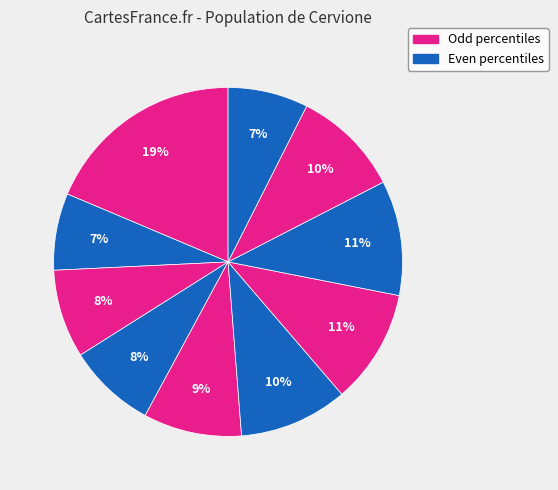

Count the number of slices in the pie.

10